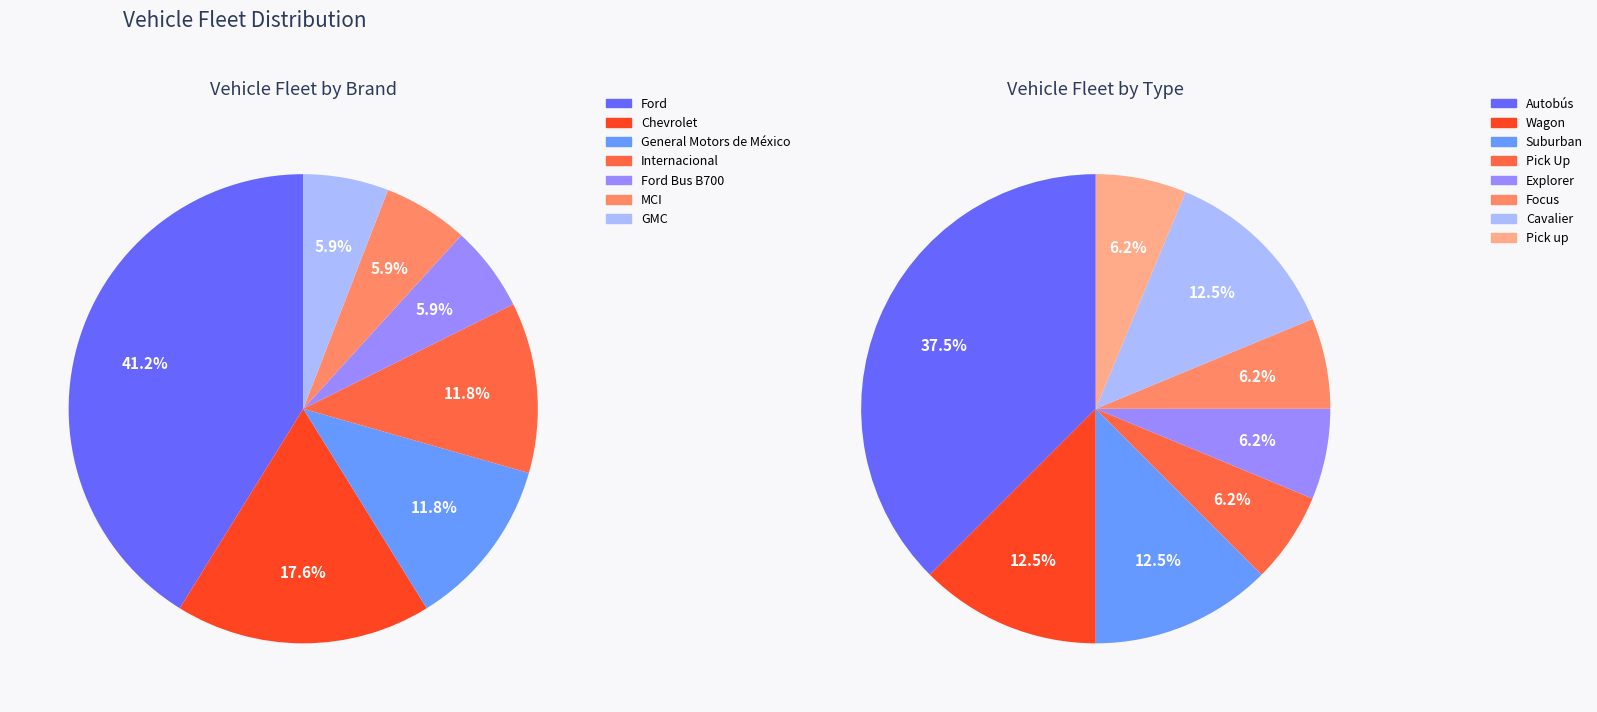

Count the number of slices in the pie.

7